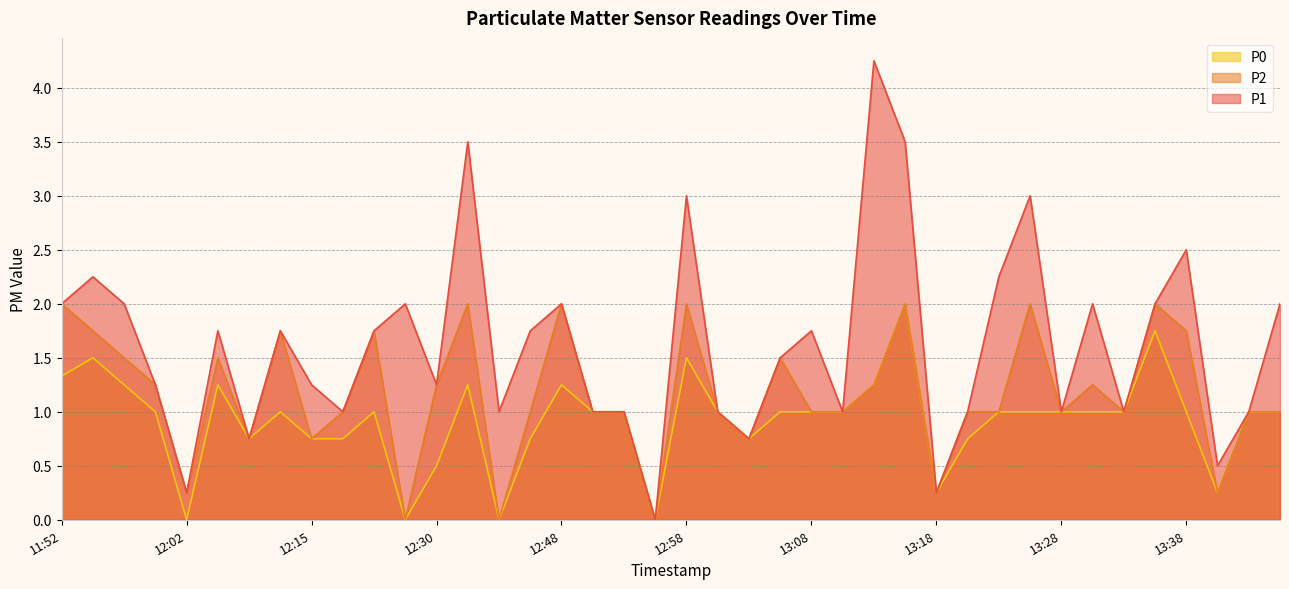

What is the difference between the highest and lowest values at 12:17?

0.2